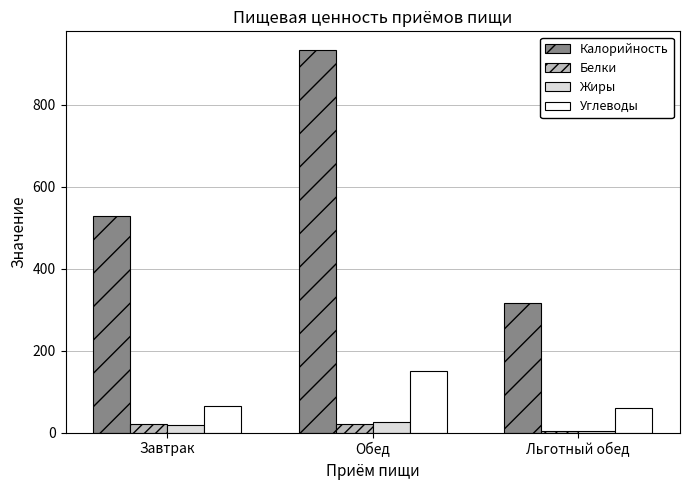

Where is Углеводы nearest to the value 105?

Завтрак